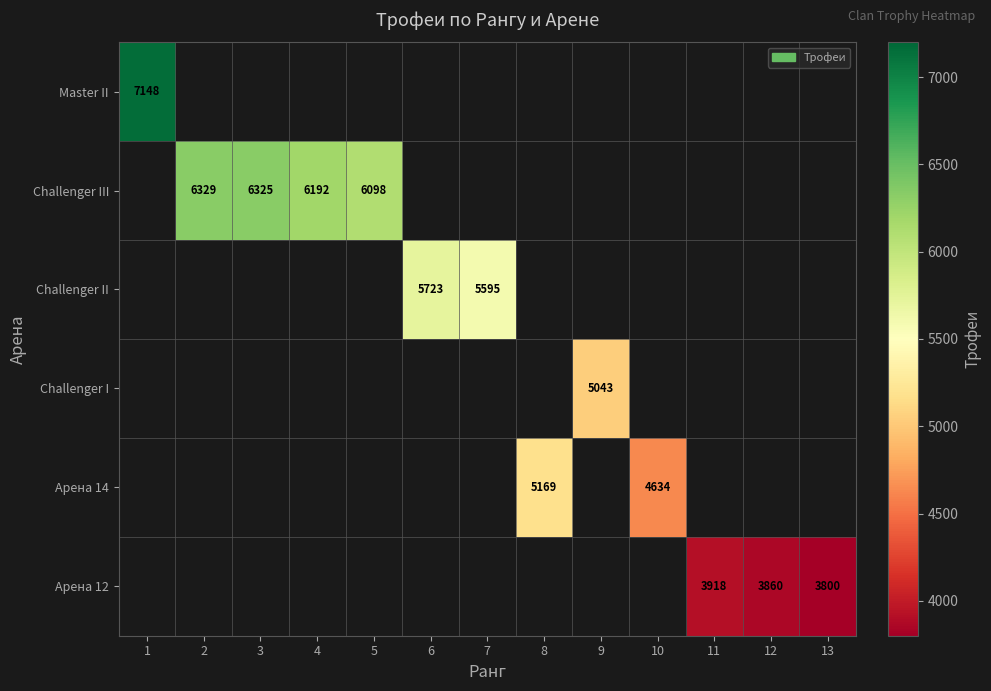

True or false: Challenger III has a value of 9395.3 at 2.

False